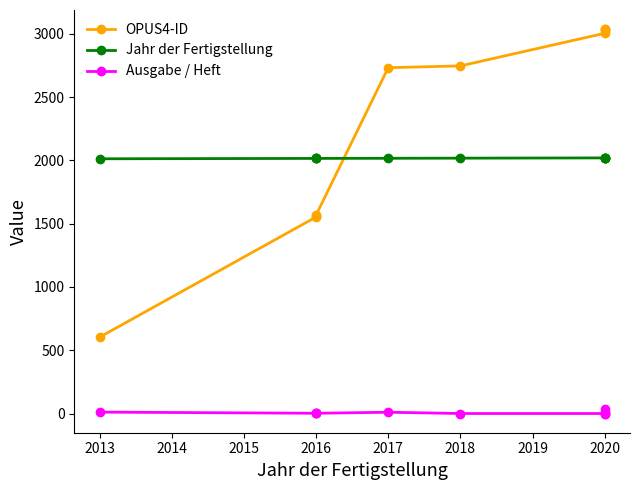

How many lines are shown in the chart?

3